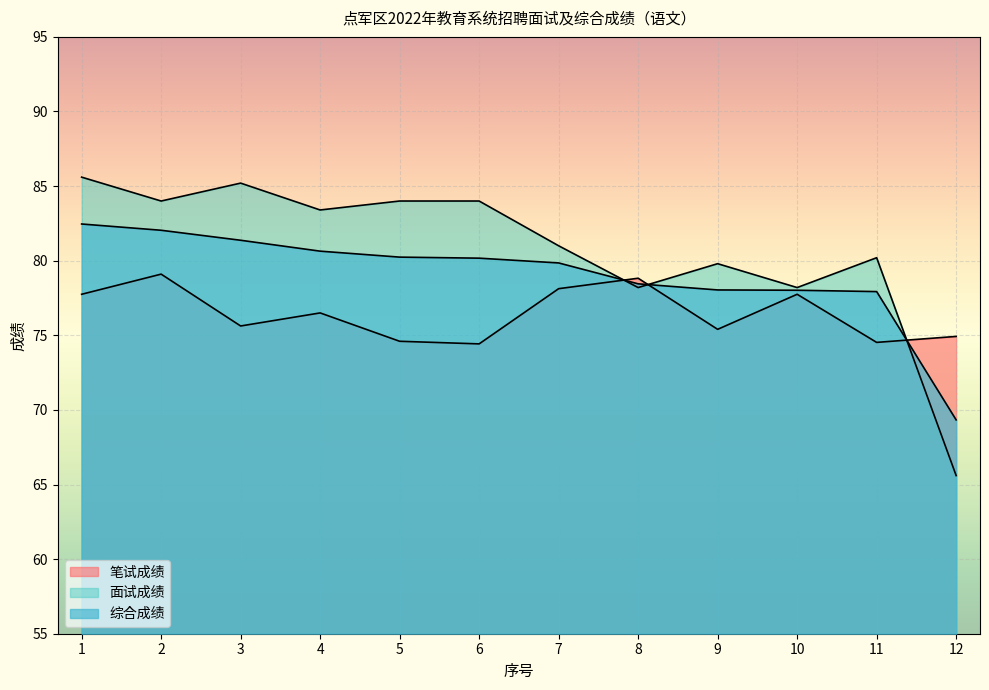

What is the difference between the 面试成绩 values at 9 and 12?

14.2